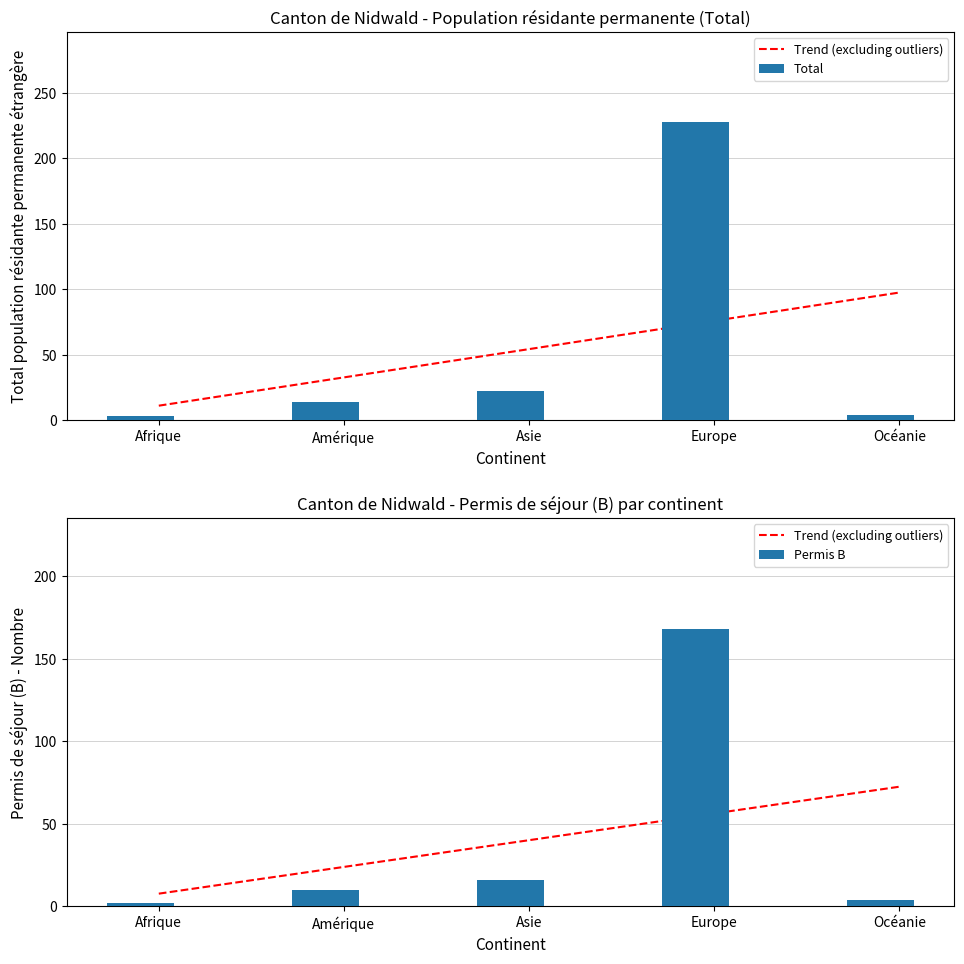

What is the label of the 4th bar from the left?

Europe